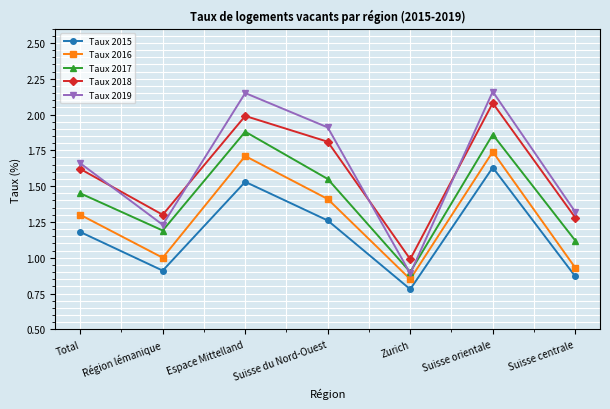

Is it true that Taux 2015 equals 0.6 at Total?

False